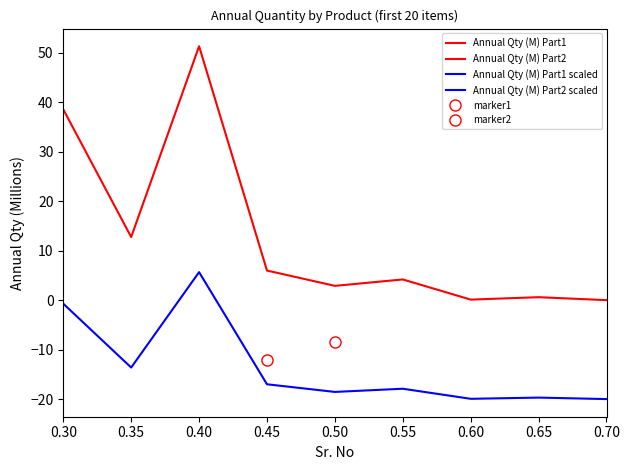

What is the greatest value displayed?

51.4